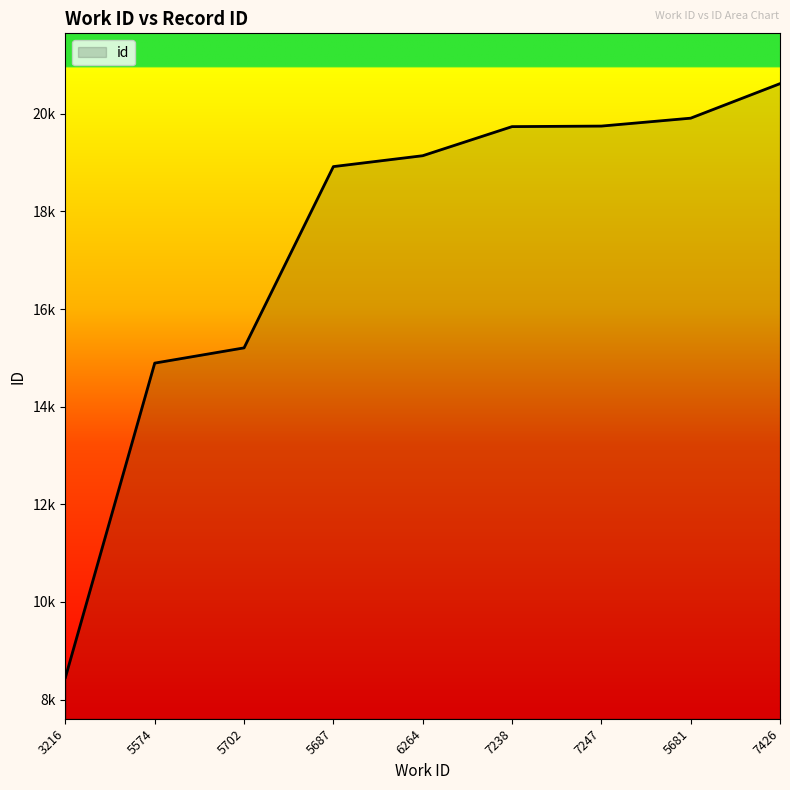

What is the greatest value displayed?

20616